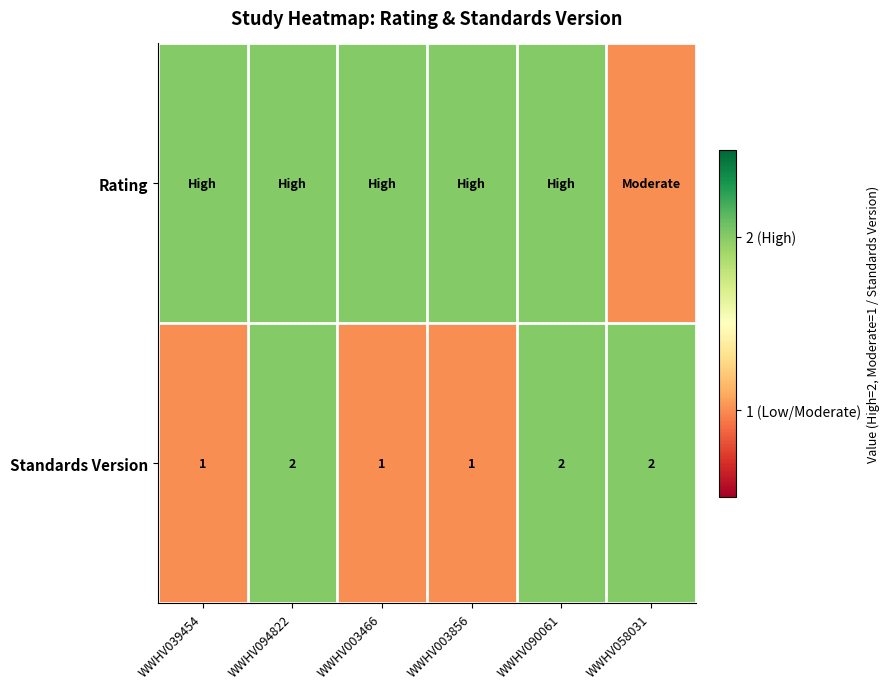

At which category is the sum across all series the highest?

WWHV094822